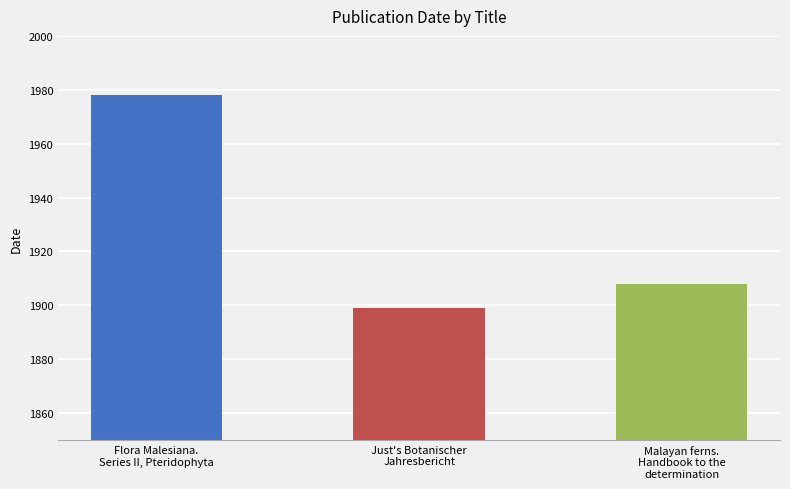

How many values are below 1908?

1